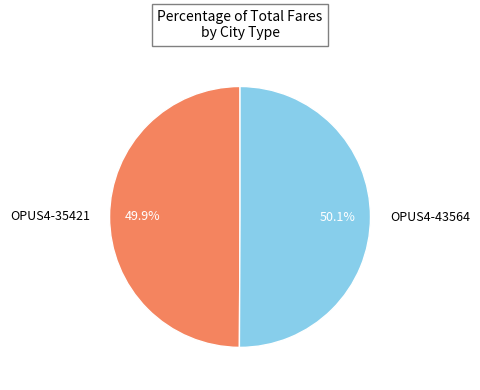

Is there a majority slice in this chart?

Yes